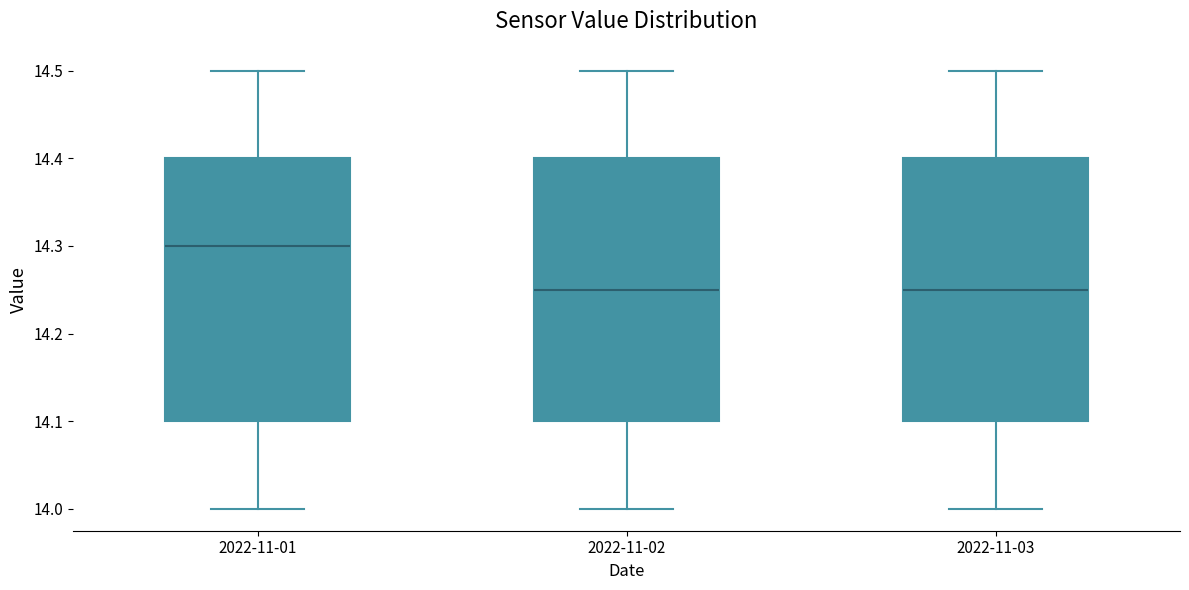

Where does the upper whisker of the box for 2022-11-01 end on the y-axis? The values are not printed on the chart, so give them approximately, as read against the axis.

14.50